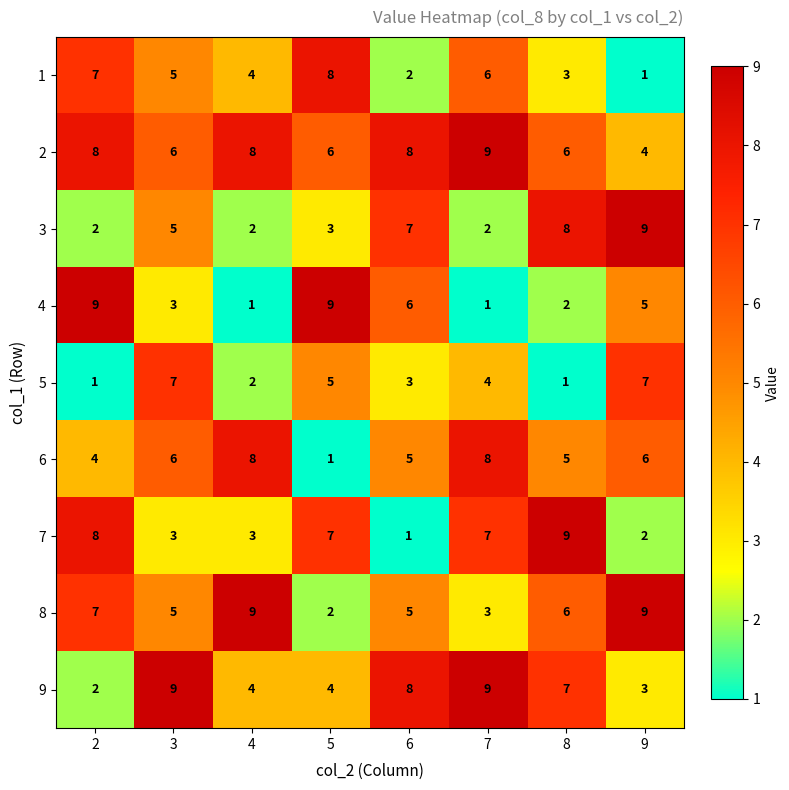

Count the 7 values in the range 3 to 8.

5